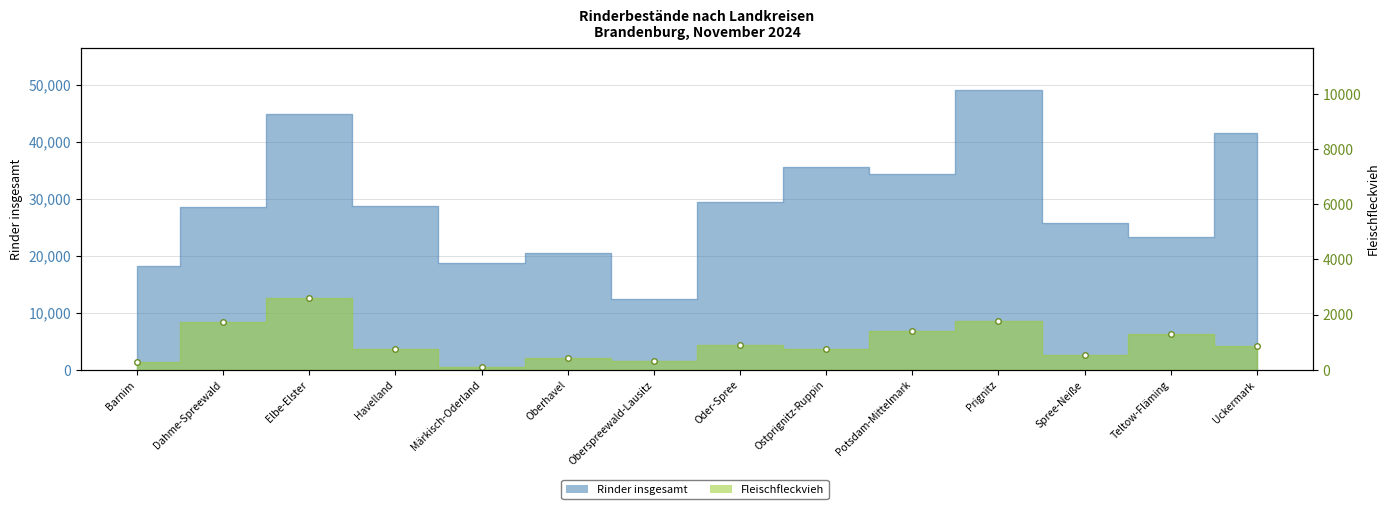

What is the ratio of the value at Oberspreewald-Lausitz to the value at Oder-Spree?

0.4